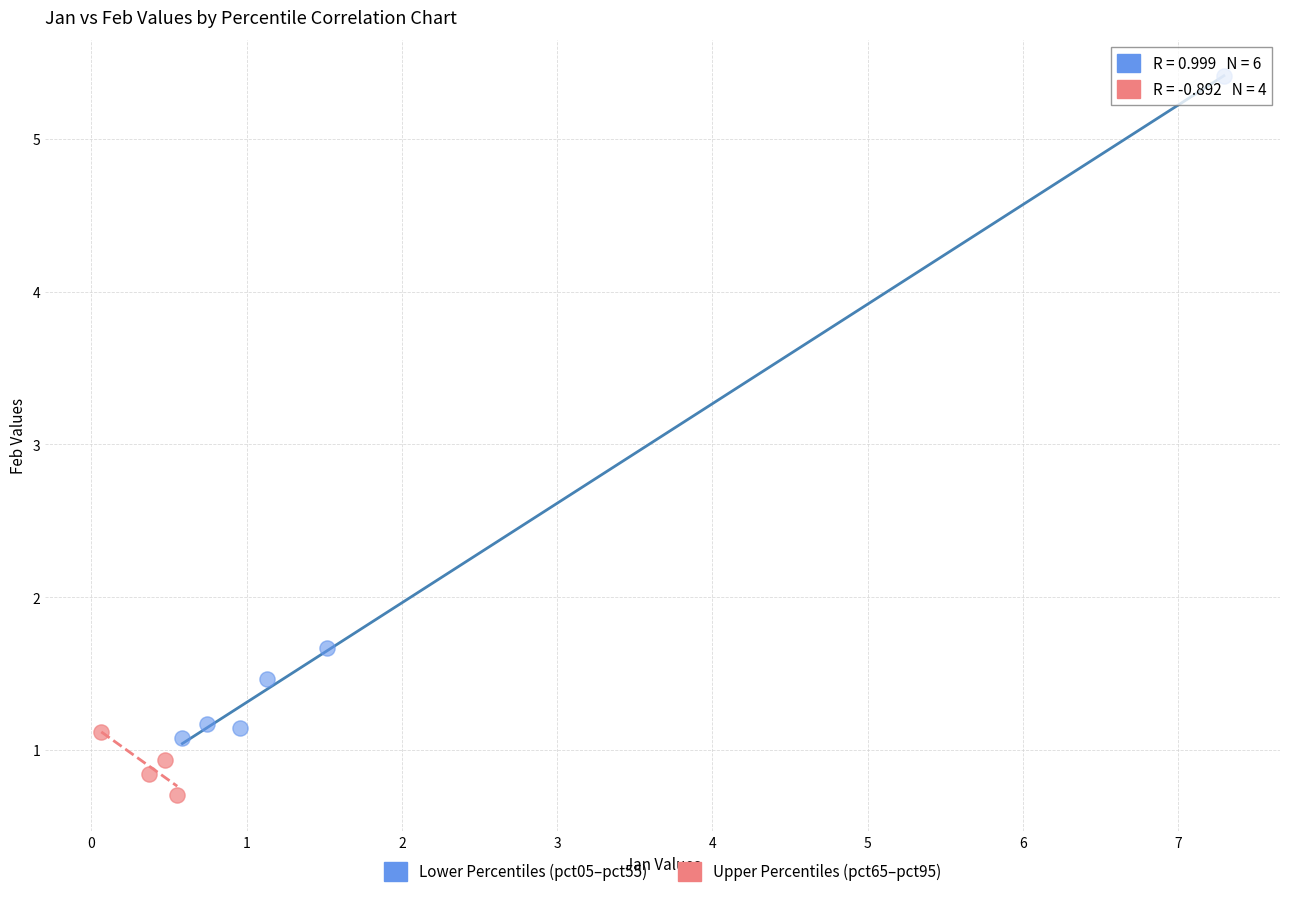

Which series reaches the maximum Y coordinate?

Lower Percentiles (pct05–pct55)